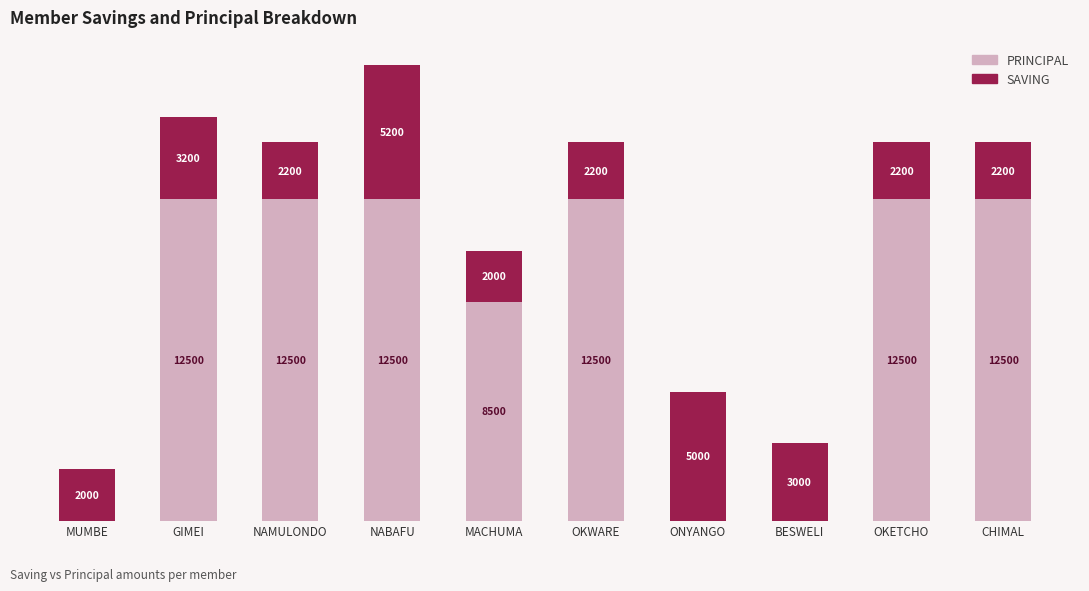

At which category is the sum across all series the highest?

NABAFU